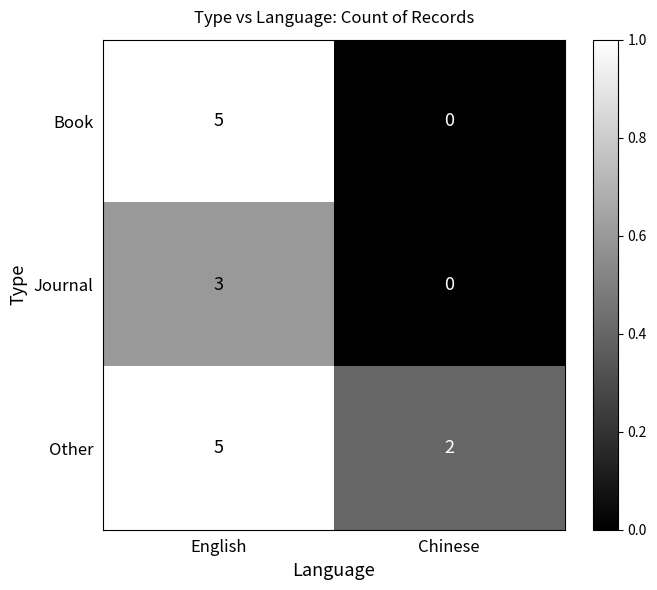

Reading right to left, transcribe all the data shown in this chart.

Book: Chinese=0	English=5
Journal: Chinese=0	English=3
Other: Chinese=2	English=5